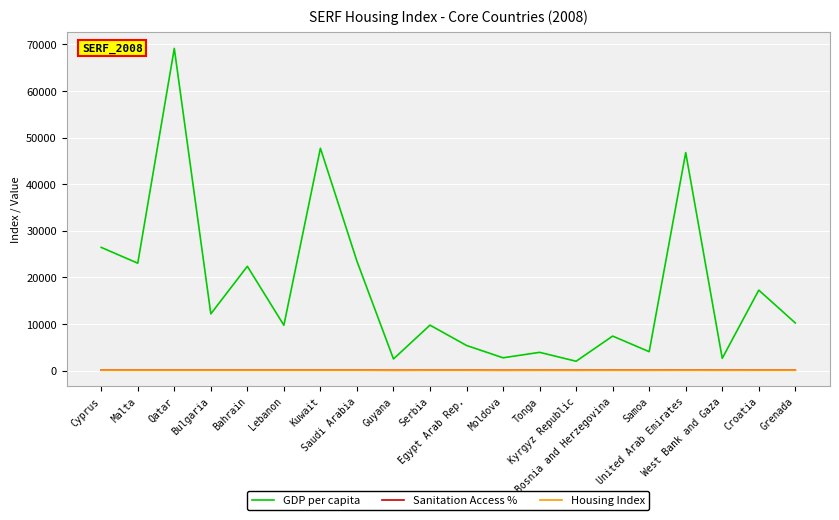

What is the maximum value shown in the chart?

69164.8